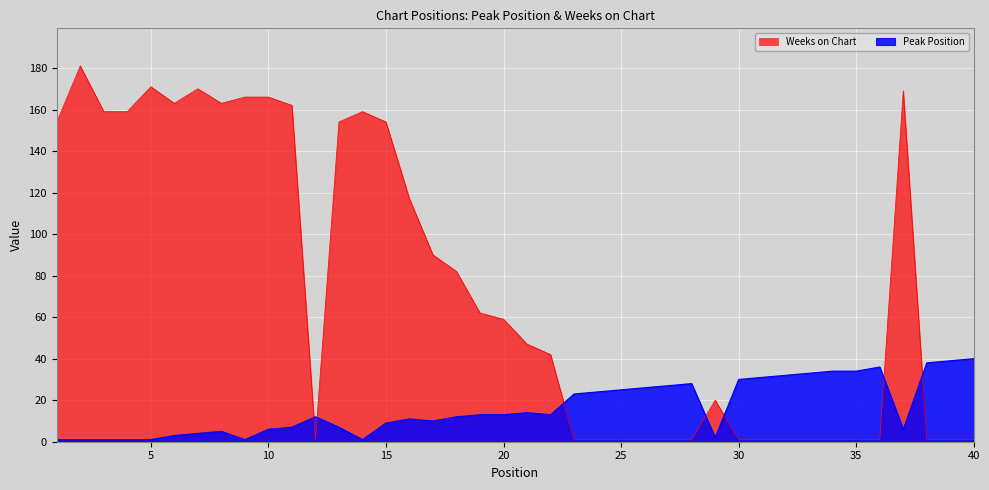

What is the value of the Weeks on Chart point at the 30th from the left?

1